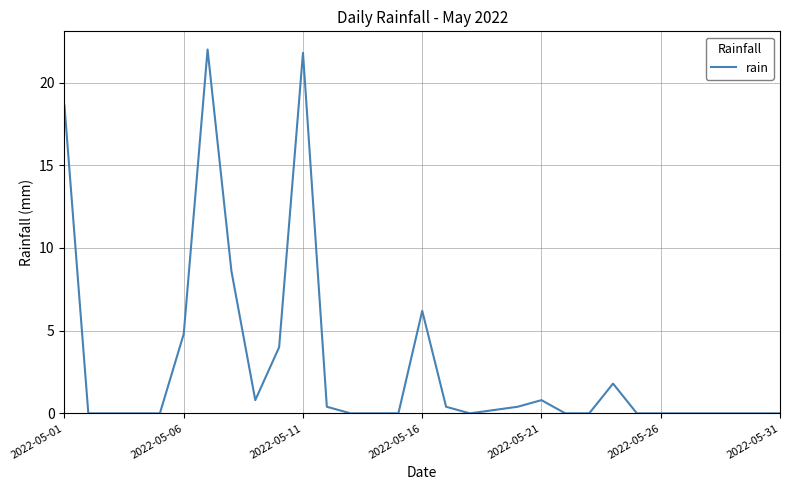

Does the chart have visible grid lines?

Yes